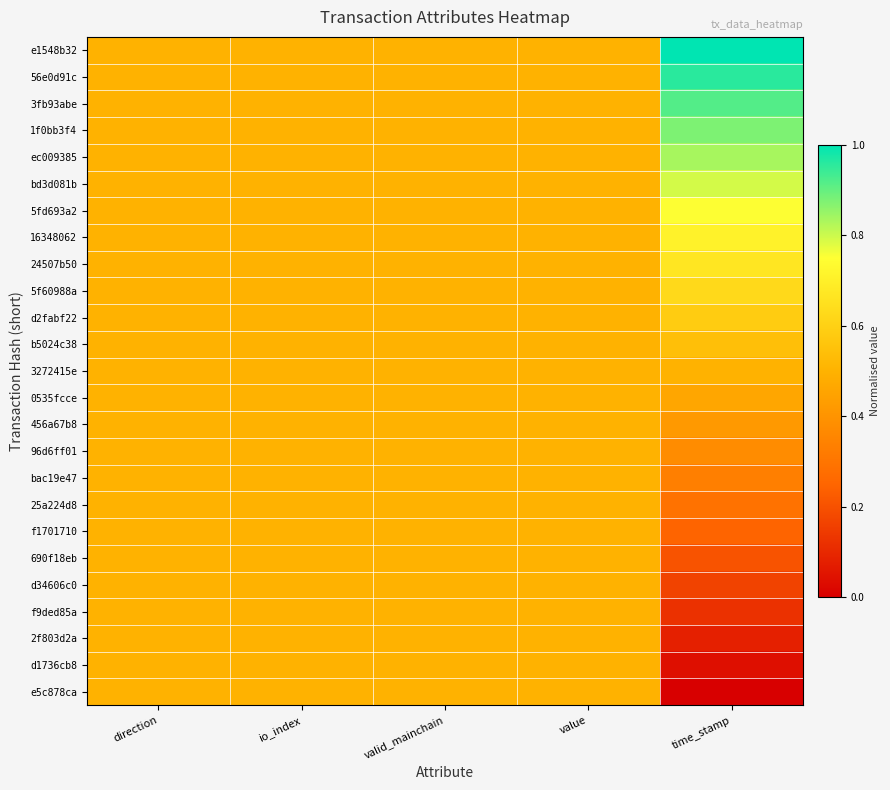

At how many categories does at least one series exceed 0?

5